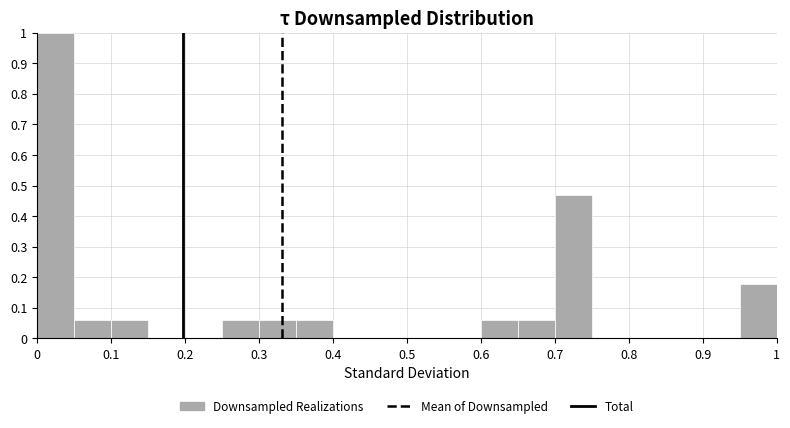

Reading left to right, list every bar in this chart as the range it spans on the x-axis followed by its height. The values are not printed on the chart, so give them approximately, as read against the axis.

0.00 to 0.05: 1.00
0.05 to 0.10: 0.06
0.10 to 0.15: 0.06
0.15 to 0.20: 0
0.20 to 0.25: 0
0.25 to 0.30: 0.06
0.30 to 0.35: 0.06
0.35 to 0.40: 0.06
0.40 to 0.45: 0
0.45 to 0.50: 0
0.50 to 0.55: 0
0.55 to 0.60: 0
0.60 to 0.65: 0.06
0.65 to 0.70: 0.06
0.70 to 0.75: 0.47
0.75 to 0.80: 0
0.80 to 0.85: 0
0.85 to 0.90: 0
0.90 to 0.95: 0
0.95 to 1.00: 0.18